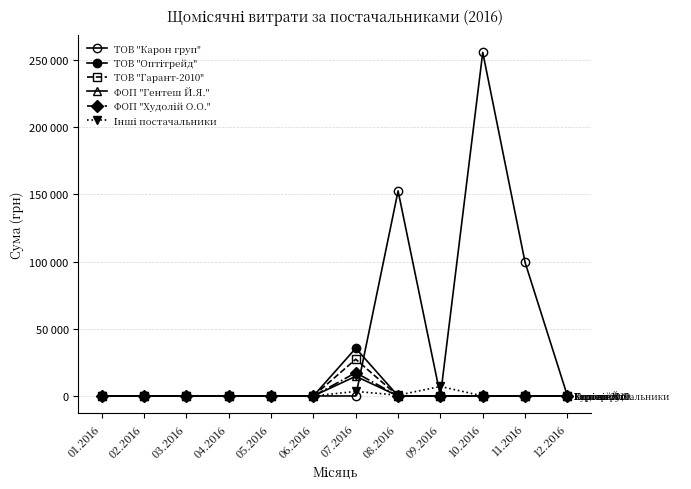

What is the difference between the second highest and second lowest values in the ТОВ "Карон груп" series?

152502.2